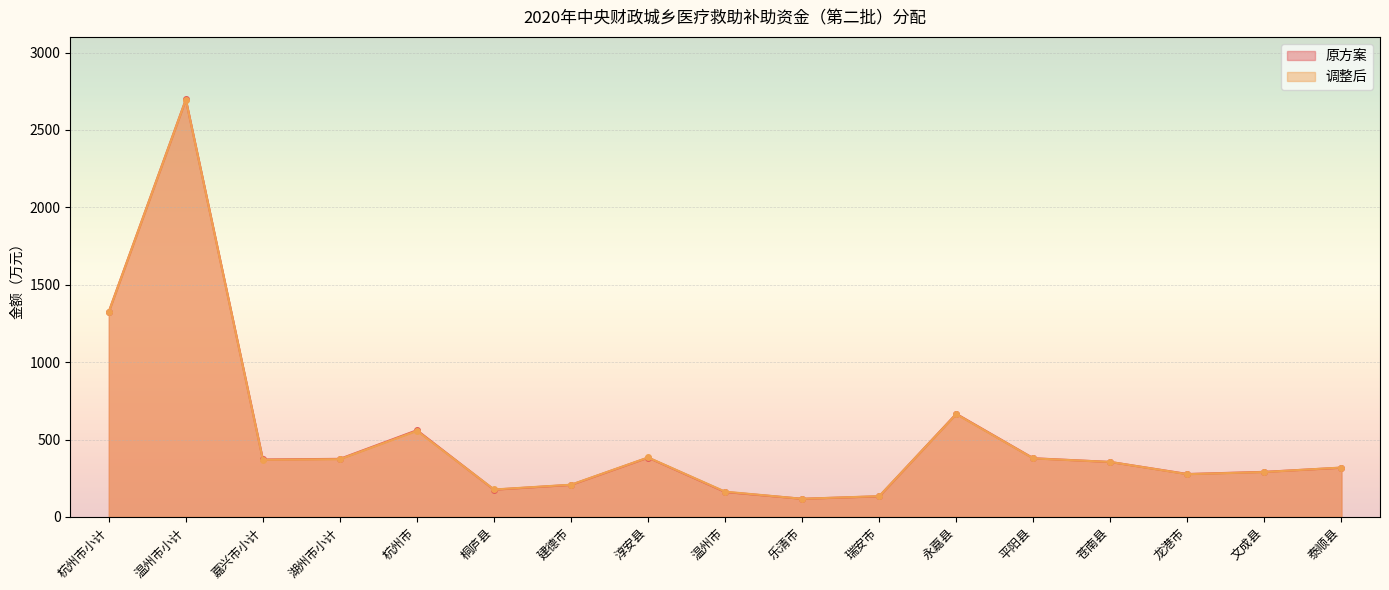

At how many categories does at least one series exceed 796?

2